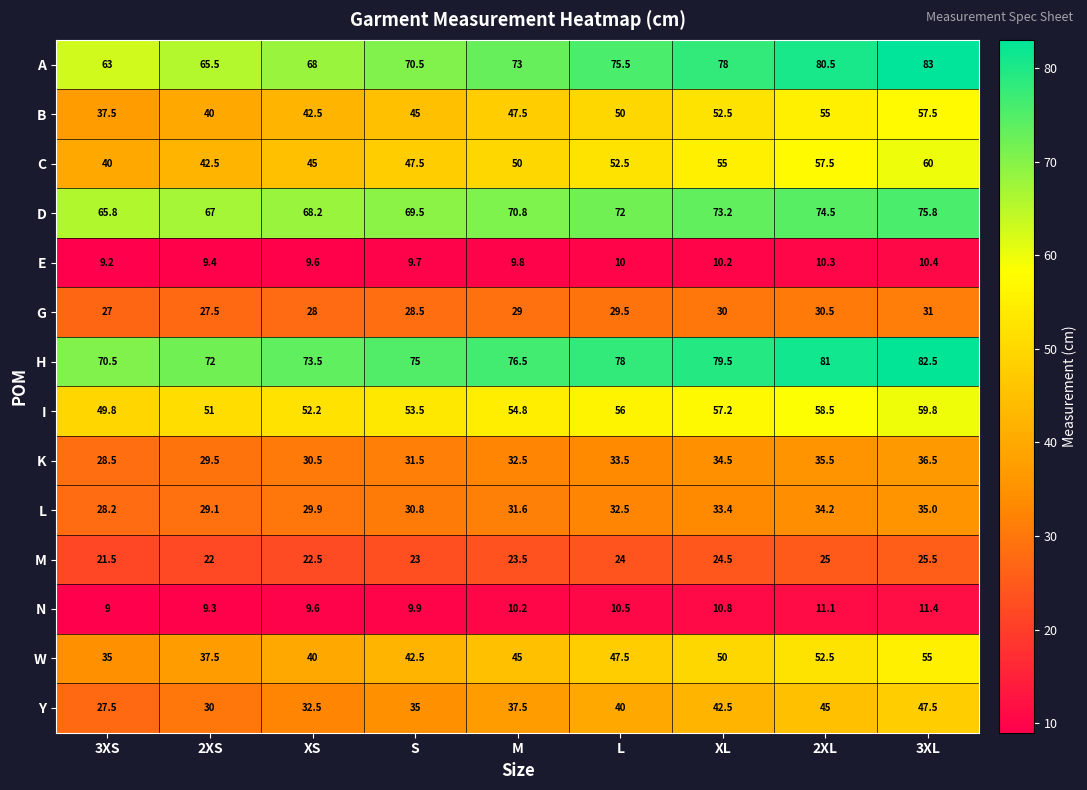

What is the difference between the second highest and minimum values in the H series?

10.5